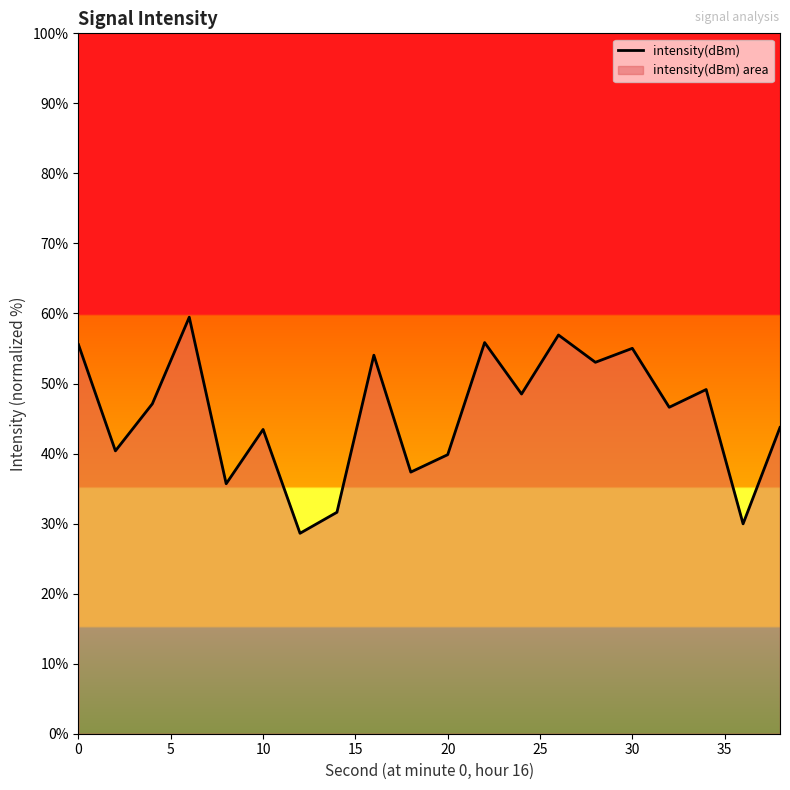

Reading left to right, list all the values displayed in this chart.

55.5	40.4	47.1	59.5	35.7	43.4	28.6	31.6	54.0	37.4	39.8	55.8	48.5	56.9	53.0	55.0	46.6	49.1	30.0	43.7